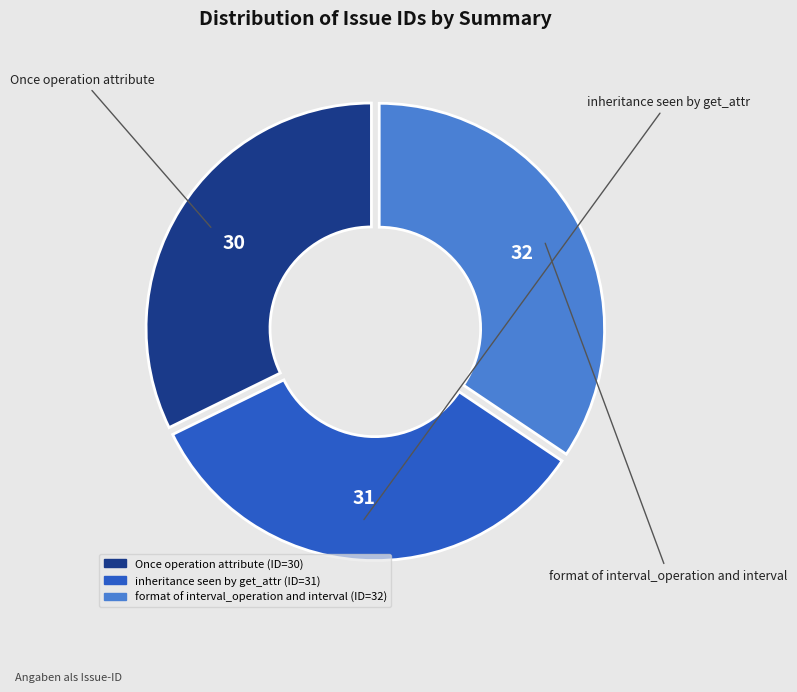

Rank the categories by value from highest to lowest.

format of interval_operation and interval, inheritance seen by get_attr, Once operation attribute